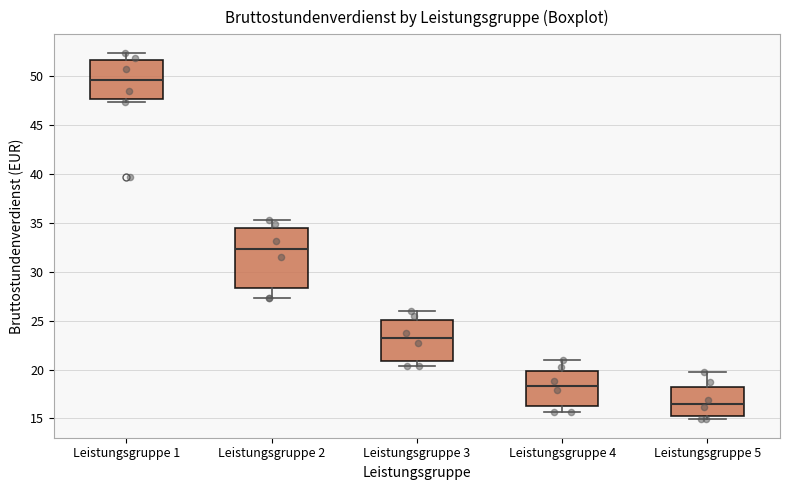

Reading left to right, read every box against the y-axis: the position of its median line, the range the box covers, and the ends of its whiskers. The values are not printed on the chart, so give them approximately, as read against the axis.

Leistungsgruppe 1: median 49.5, box 47.5 to 51.5, whiskers 47.5 (just below the box's lower edge) to 52.5
Leistungsgruppe 2: median 32.5, box 28.5 to 34.5, whiskers 27.5 to 35.5
Leistungsgruppe 3: median 23.0, box 21.0 to 25.0, whiskers 20.5 to 26.0
Leistungsgruppe 4: median 18.5, box 16.0 to 20.0, whiskers 15.5 to 21.0
Leistungsgruppe 5: median 16.5, box 15.0 to 18.0, whiskers 15.0 (just below the box's lower edge) to 20.0